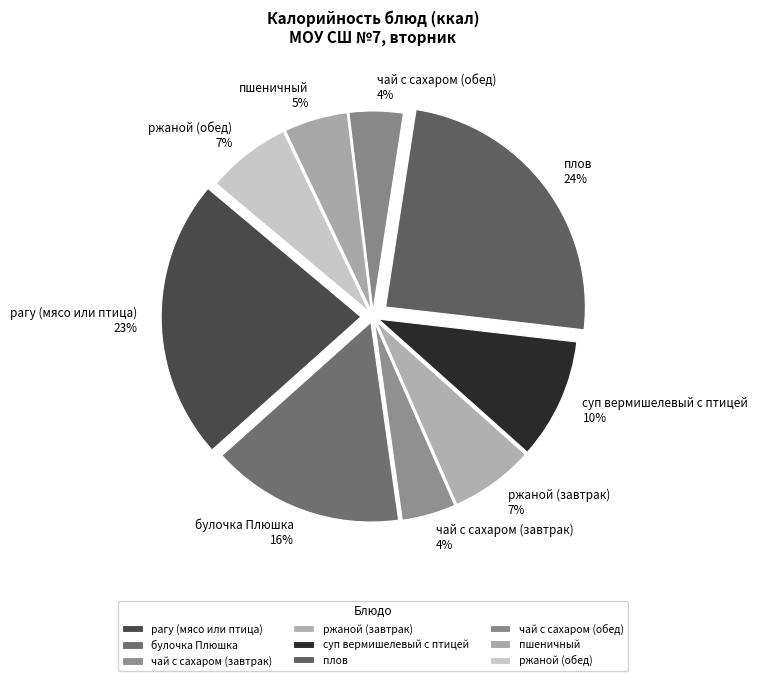

Which slice is the largest?

плов